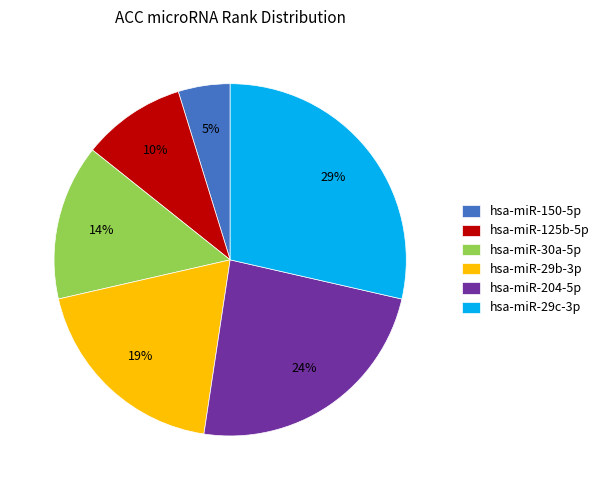

Rank the categories by value from highest to lowest.

hsa-miR-29c-3p, hsa-miR-204-5p, hsa-miR-29b-3p, hsa-miR-30a-5p, hsa-miR-125b-5p, hsa-miR-150-5p